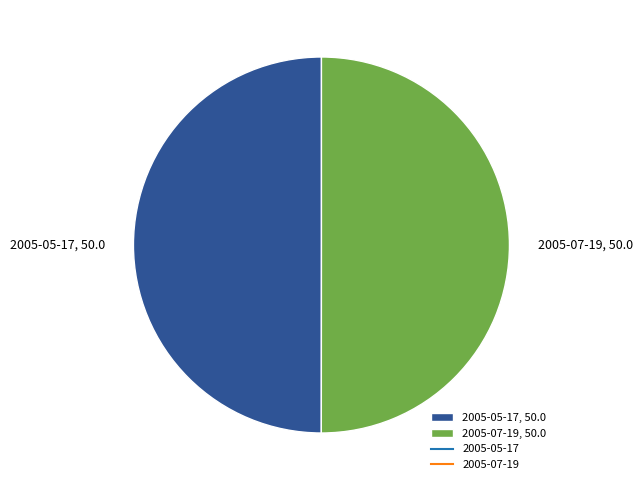

Do 2005-05-17, 50.0 and 2005-07-19, 50.0 together represent more than half of the pie?

Yes